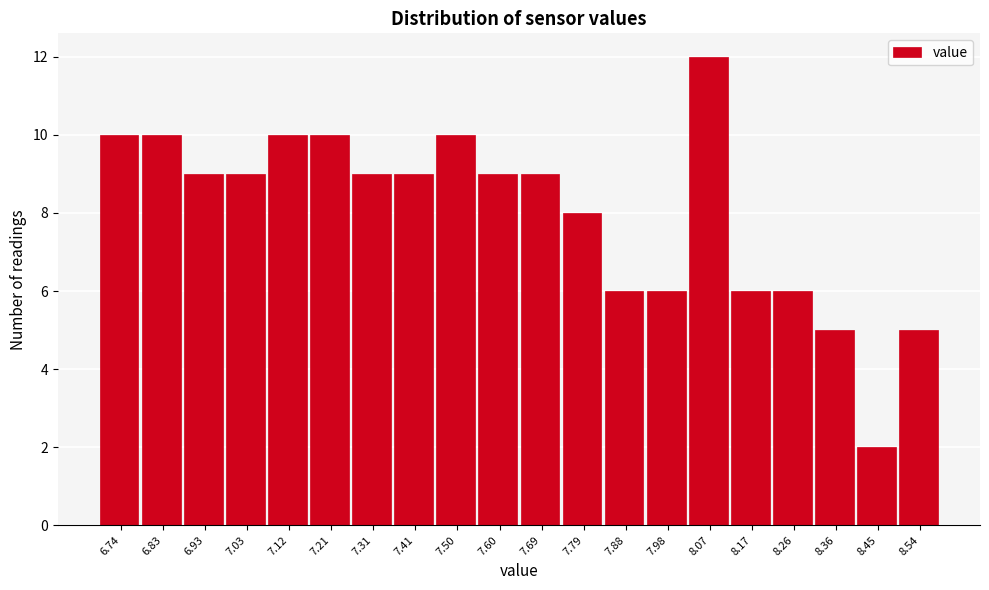

Reading left to right, what are all the values shown in this chart?

10	10	9	9	10	10	9	9	10	9	9	8	6	6	12	6	6	5	2	5